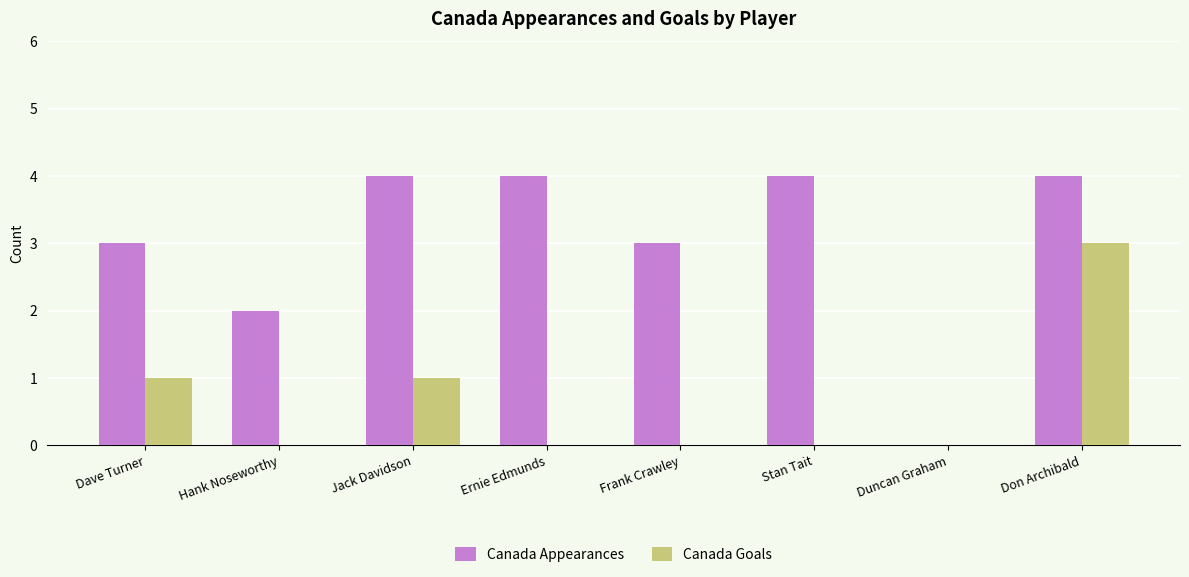

Count the number of data series in this chart.

2